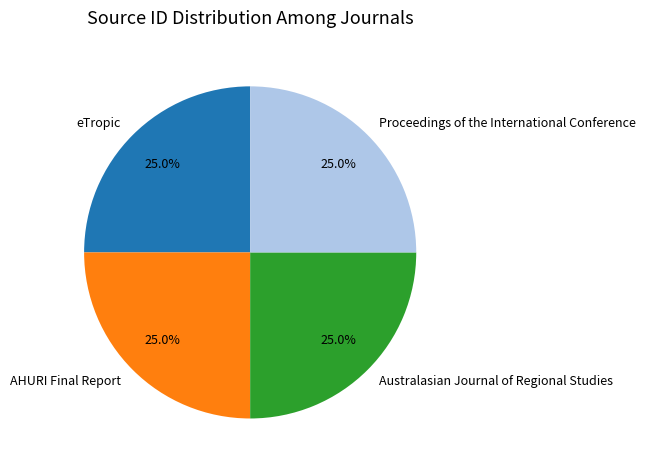

Does any single category account for the majority?

No